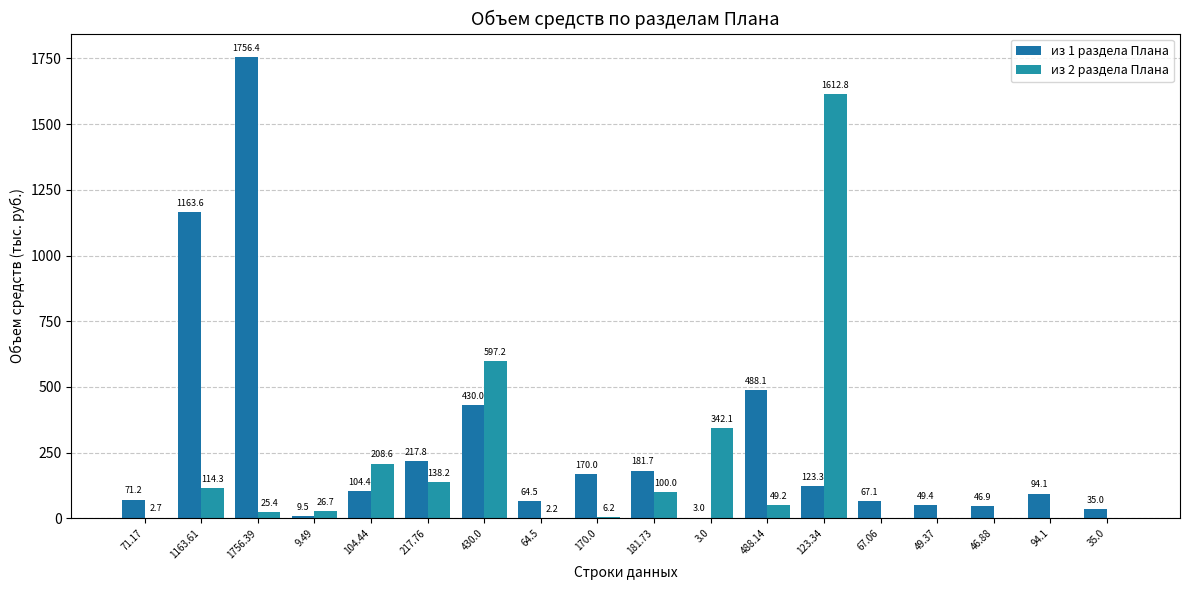

List the series in order of their peak value, highest first.

из 1 раздела Плана, из 2 раздела Плана